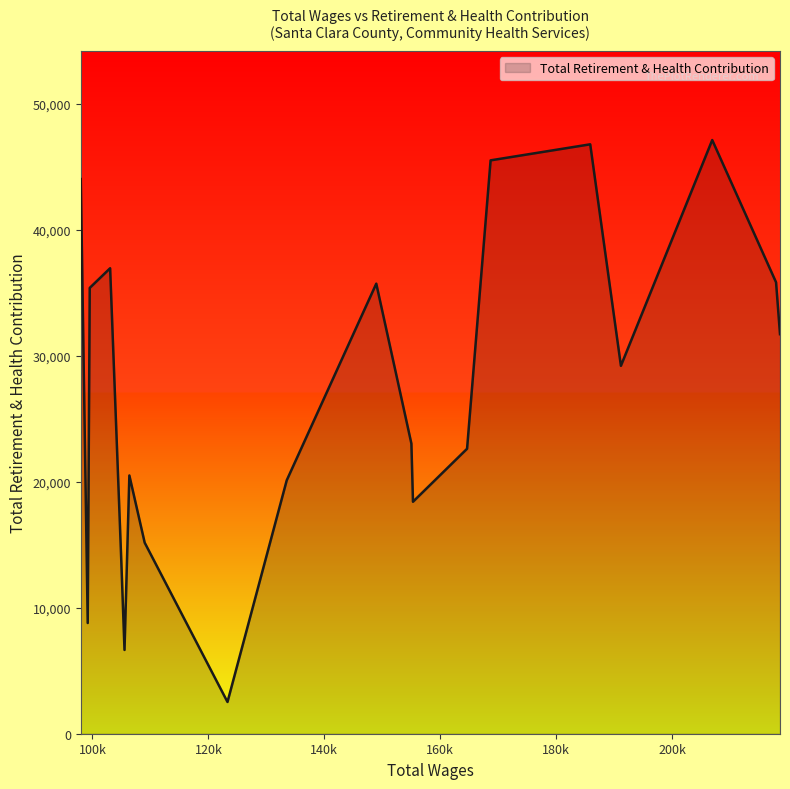

What is the greatest value displayed?

47107